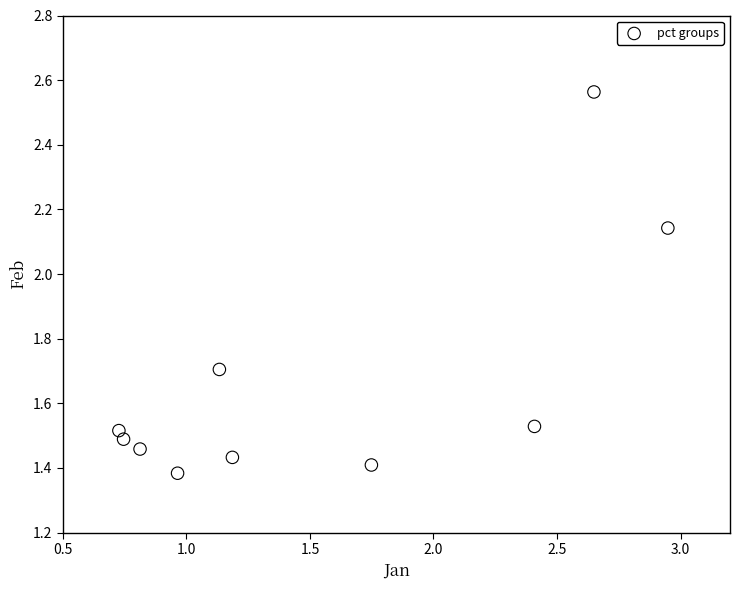

What is the range of X values (max minus min)?

2.2